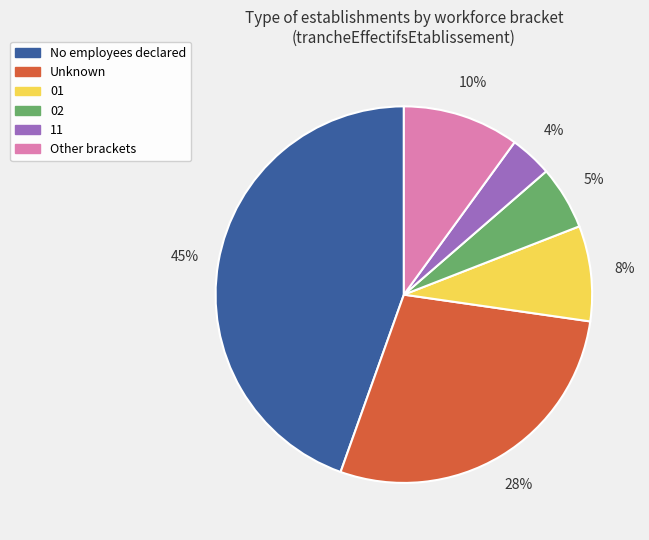

Is there a majority slice in this chart?

No